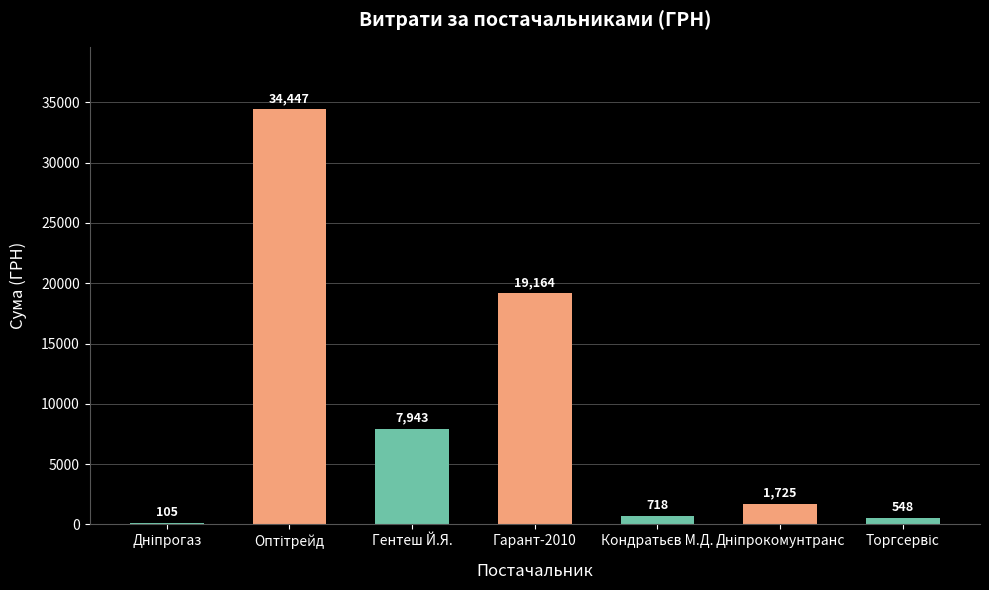

Is it true that the value at Гарант-2010 is 25905.1?

False